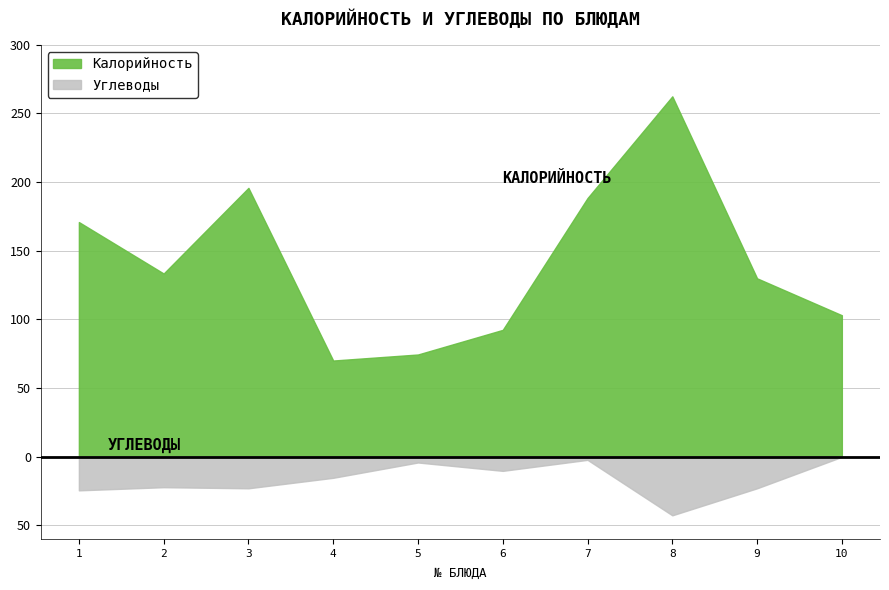

What is the value of the Углеводы point at the 7th from the left?

2.4